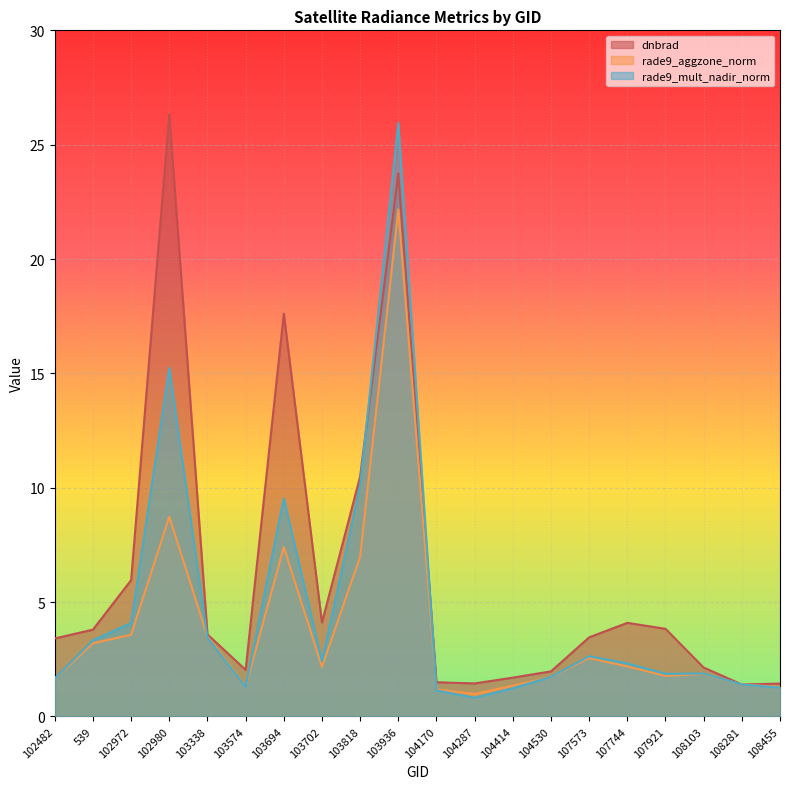

Where is dnbrad nearest to the value 13?

103818